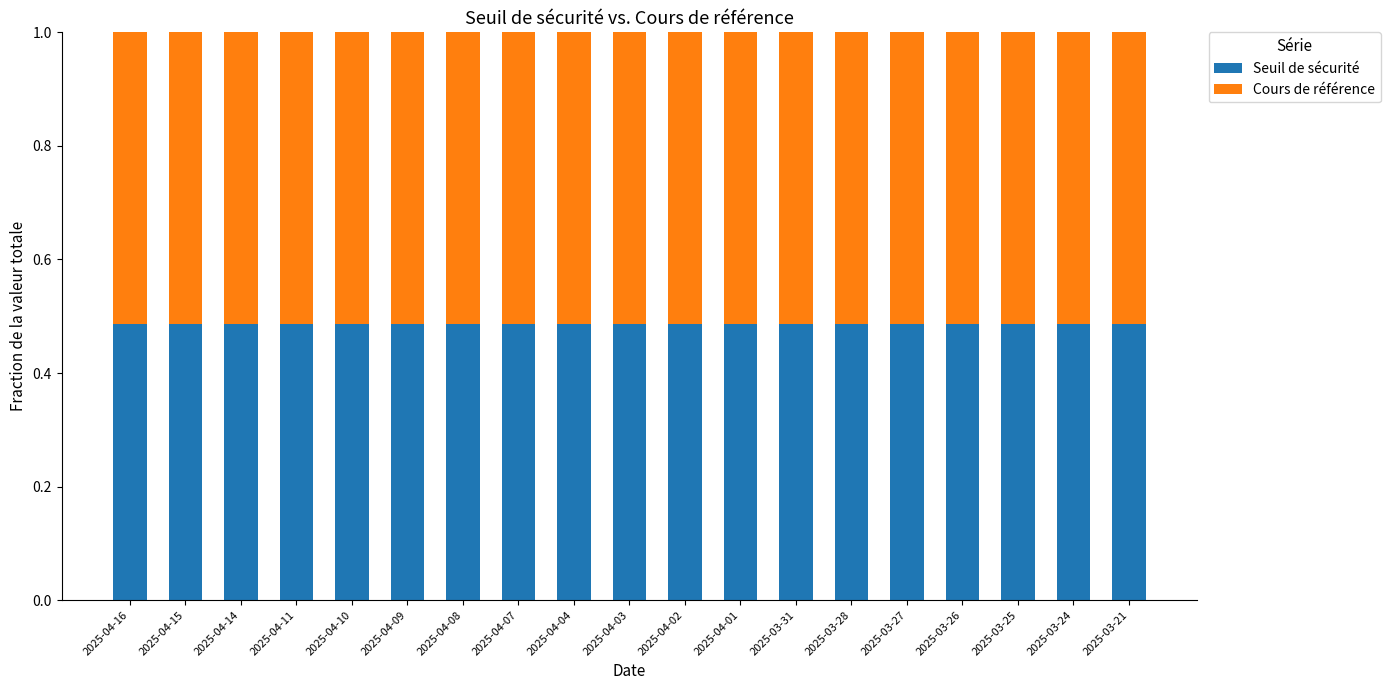

What is the total value across all series at 2025-04-11?

1.0